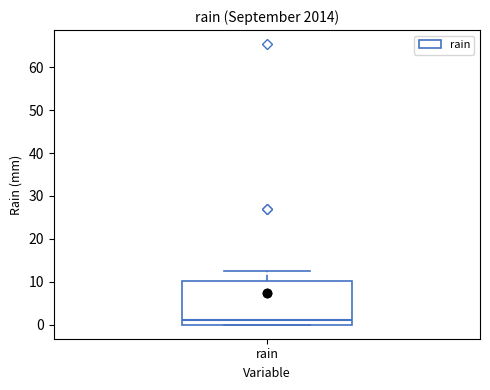

Transcribe this box plot: give where the median line is, the range the box spans, and where the two whiskers end, as read against the y-axis. The values are not printed on the chart, so give them approximately, as read against the axis.

median 1, box 0 to 10, whiskers 0 to 12